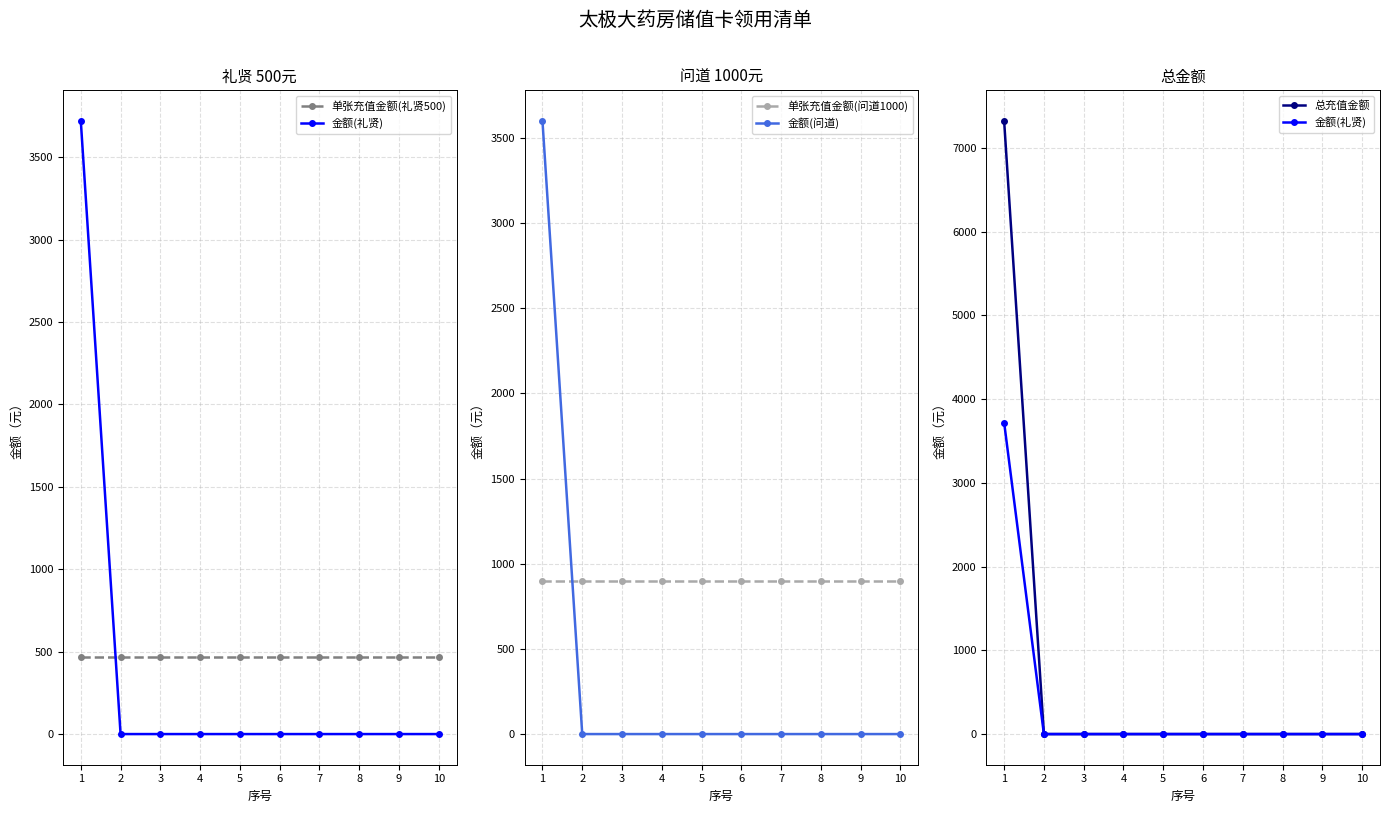

Which category has the highest value in the 总充值金额 series?

1